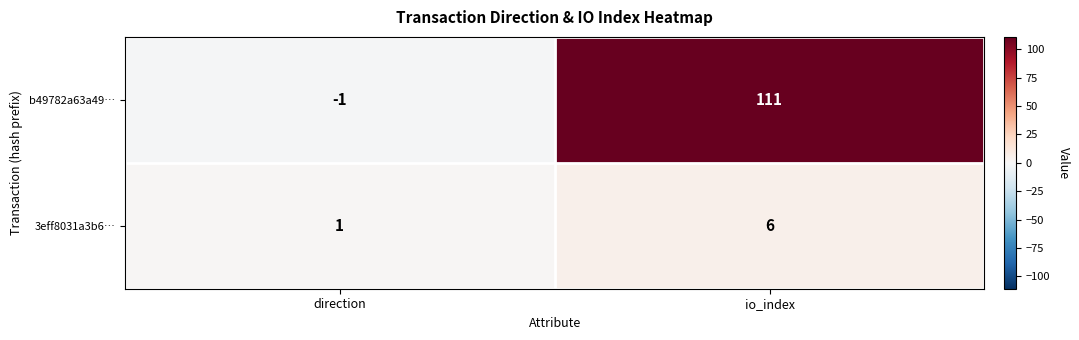

What is the spread (max minus min) of values at direction?

2